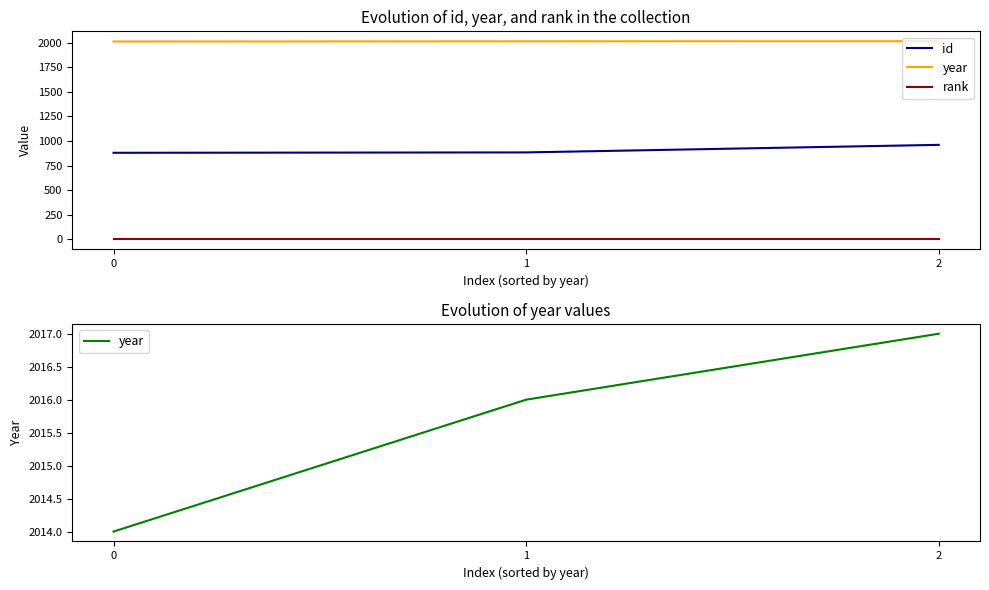

Does the chart have visible grid lines?

No